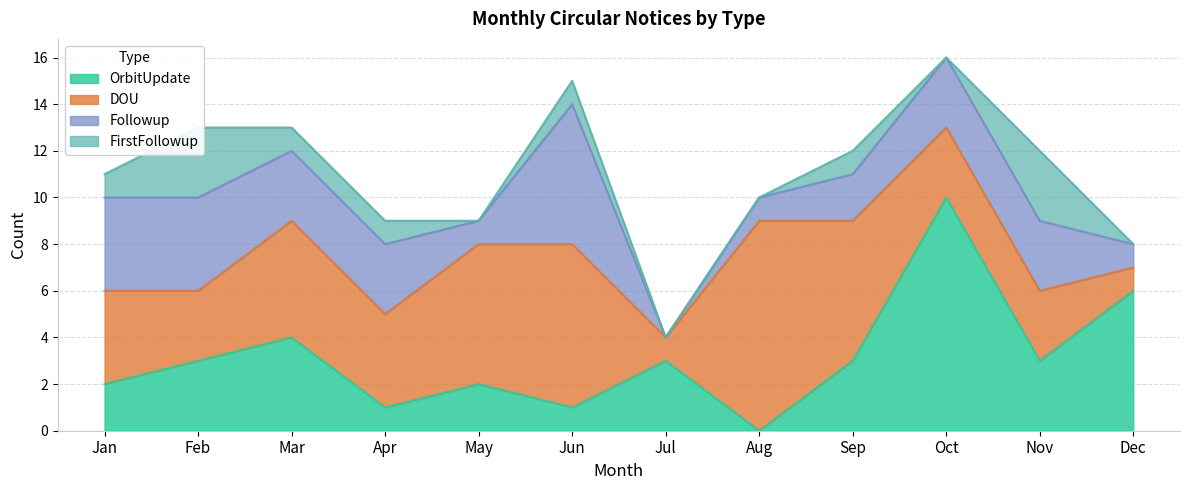

Where is DOU nearest to the value 5?

Mar